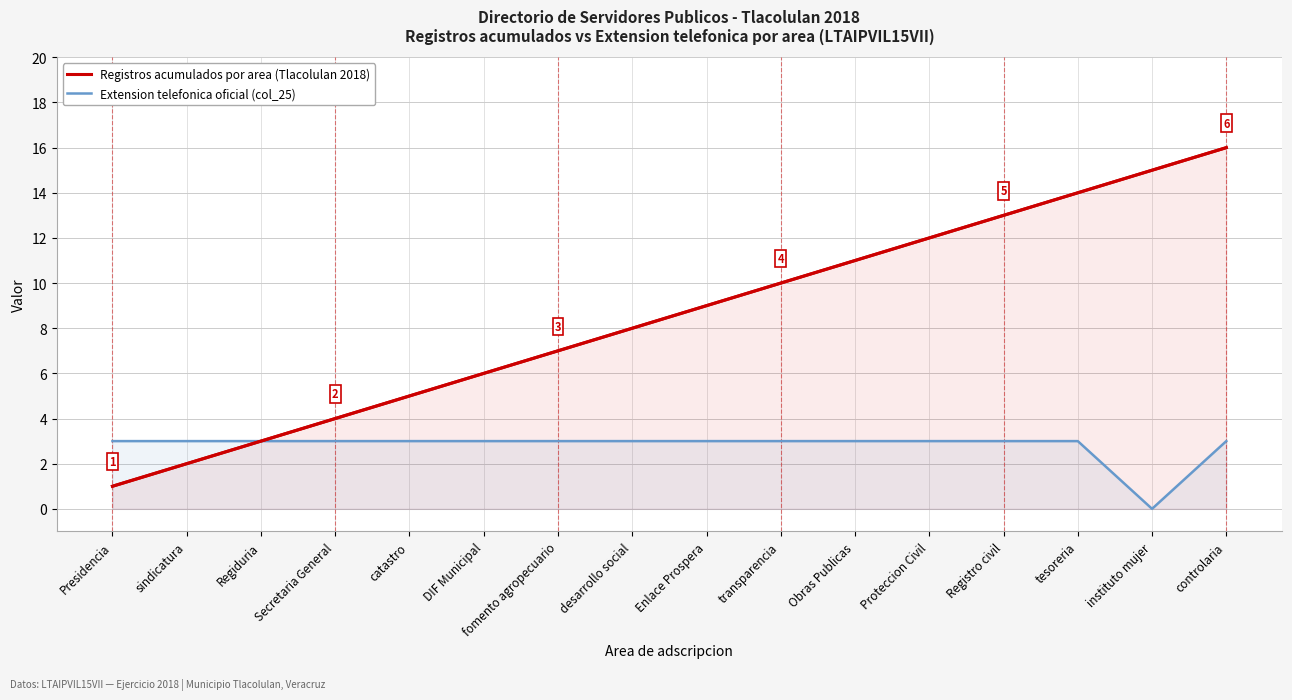

Reading left to right, list all the values displayed in this chart.

Registros acumulados por area (Tlacolulan 2018): Presidencia=1	sindicatura=2	Regiduria=3	Secretaria General=4	catastro=5	DIF Municipal=6	fomento agropecuario=7	desarrollo social=8	Enlace Prospera=9	transparencia=10	Obras Publicas=11	Proteccion Civil=12	Registro civil=13	tesoreria=14	instituto mujer=15	controlaria=16
Extension telefonica oficial (col_25): Presidencia=3	sindicatura=3	Regiduria=3	Secretaria General=3	catastro=3	DIF Municipal=3	fomento agropecuario=3	desarrollo social=3	Enlace Prospera=3	transparencia=3	Obras Publicas=3	Proteccion Civil=3	Registro civil=3	tesoreria=3	instituto mujer=0	controlaria=3